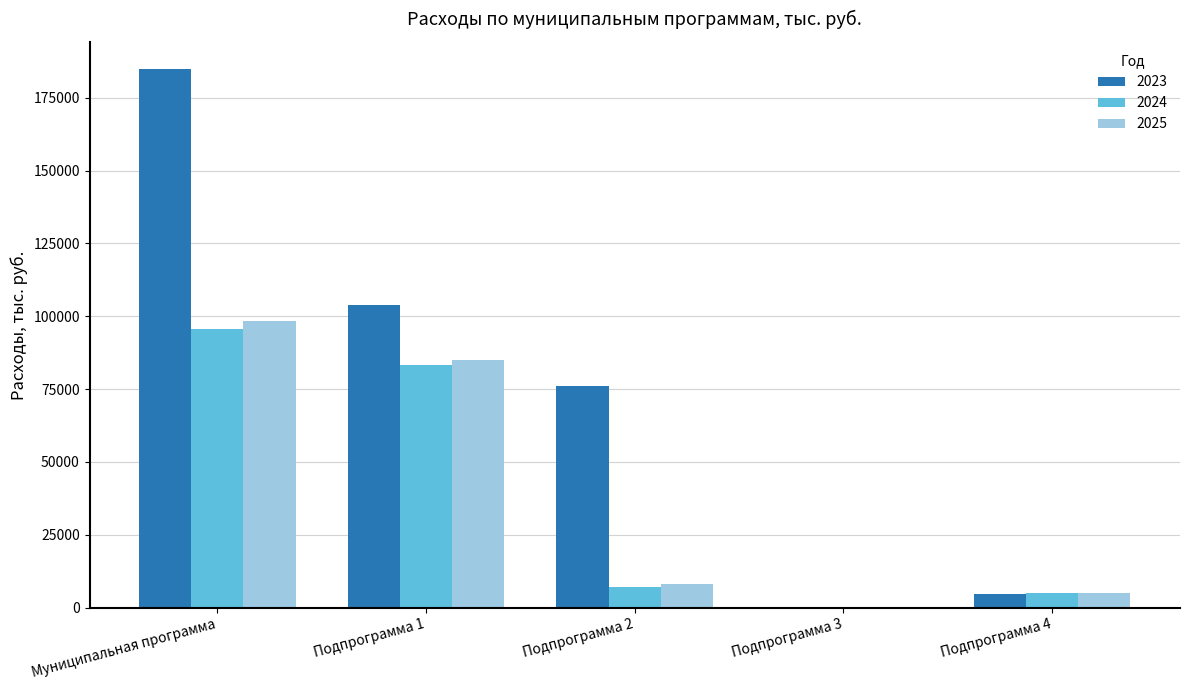

Which category has the highest value in the 2024 series?

Муниципальная программа